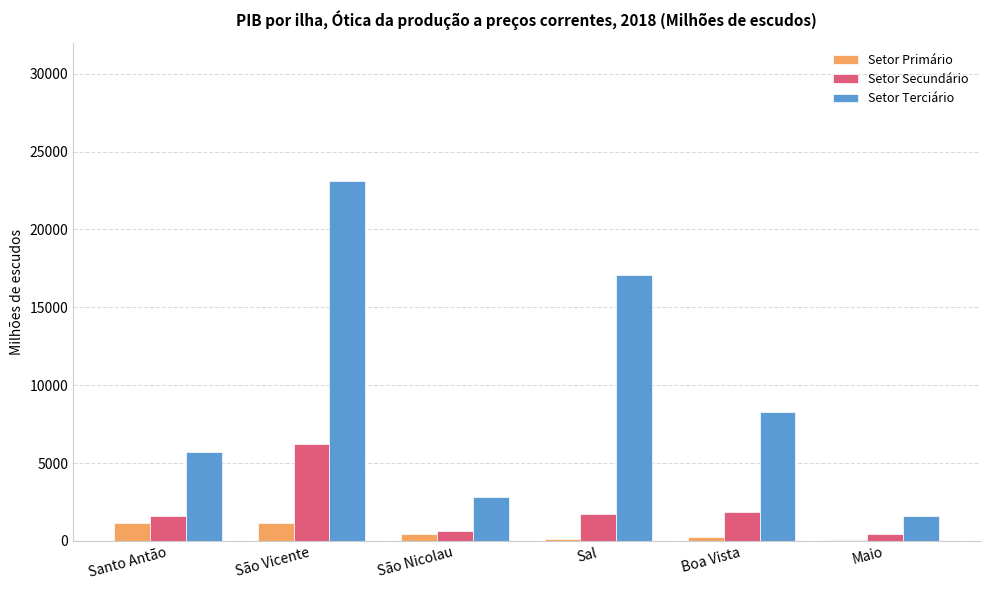

Which series has the largest total across all categories?

Setor Terciário